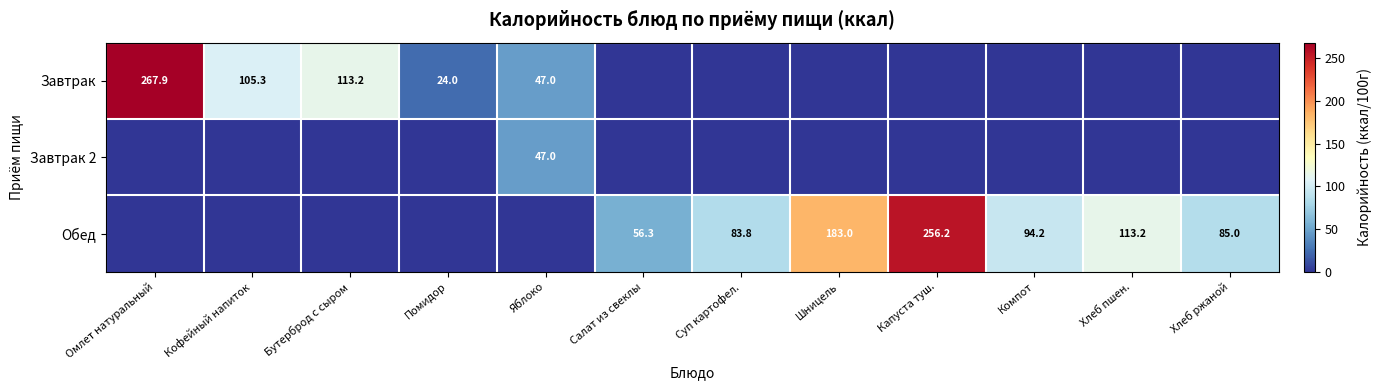

What is the maximum value shown in the chart?

267.9